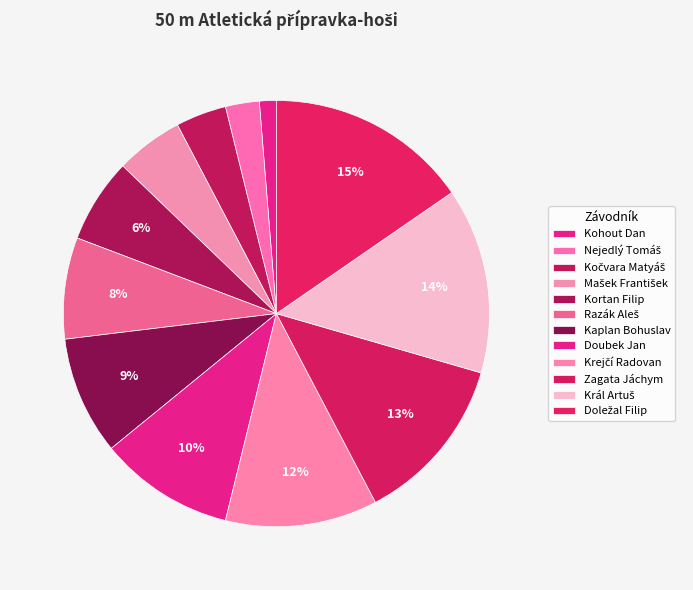

Do Krejčí Radovan and Mašek František together represent more than half of the pie?

No